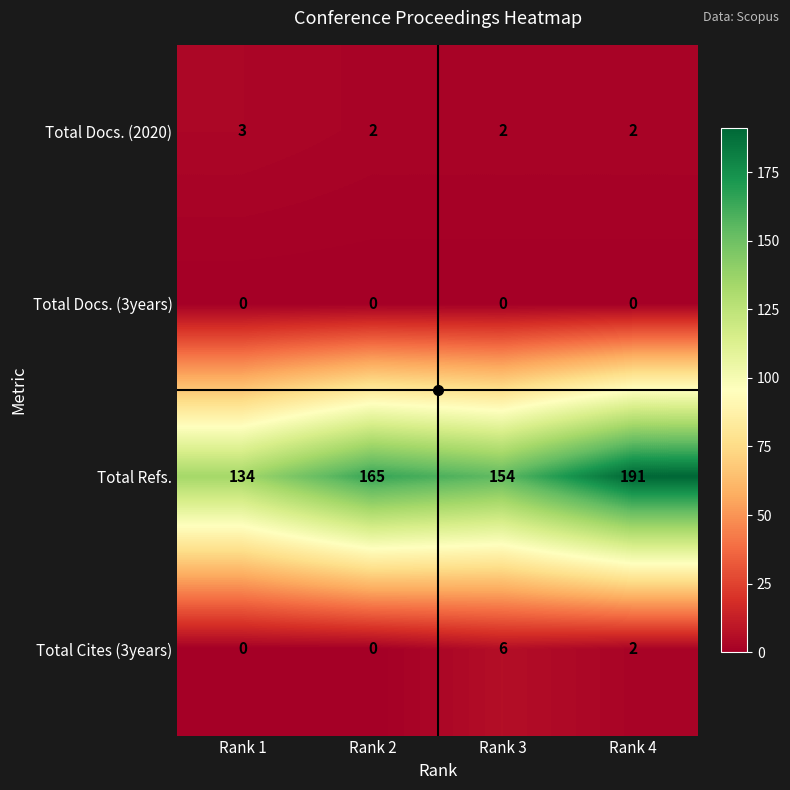

Which series has the largest total across all categories?

Total Refs.